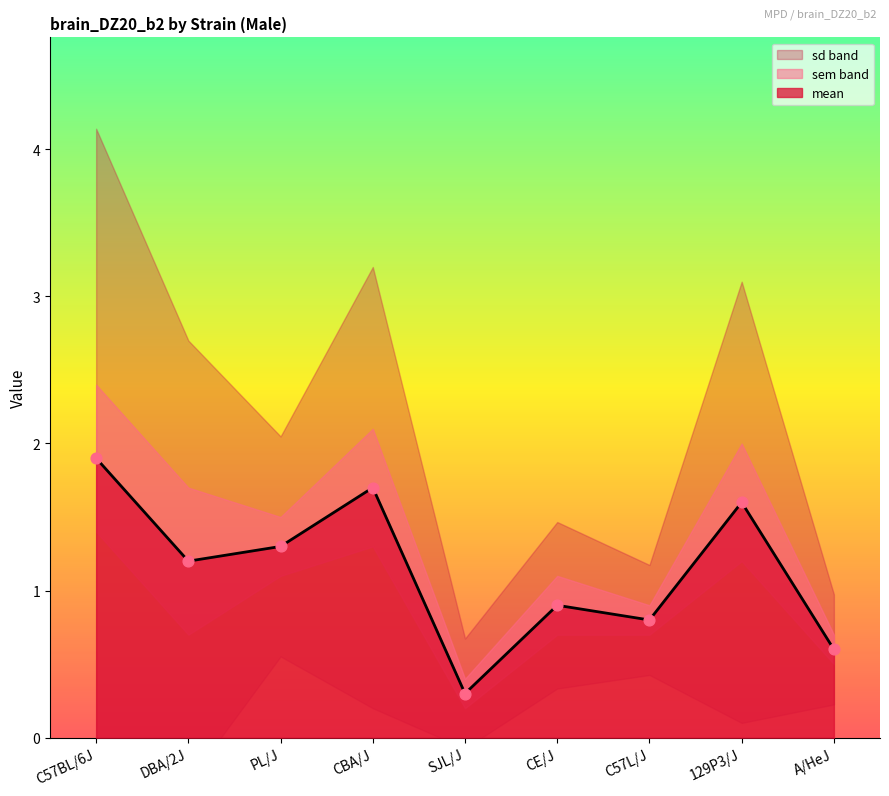

Is the value of mean at CBA/J greater than the value of sem at A/HeJ?

Yes